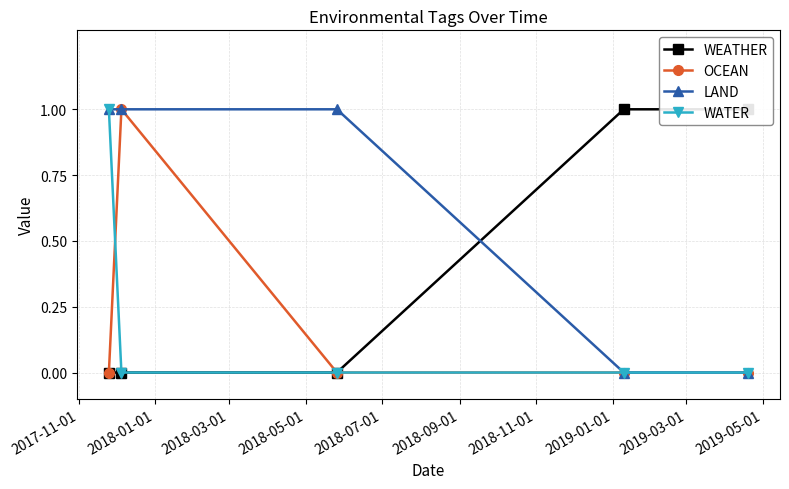

How many values in the WEATHER series exceed 0?

2